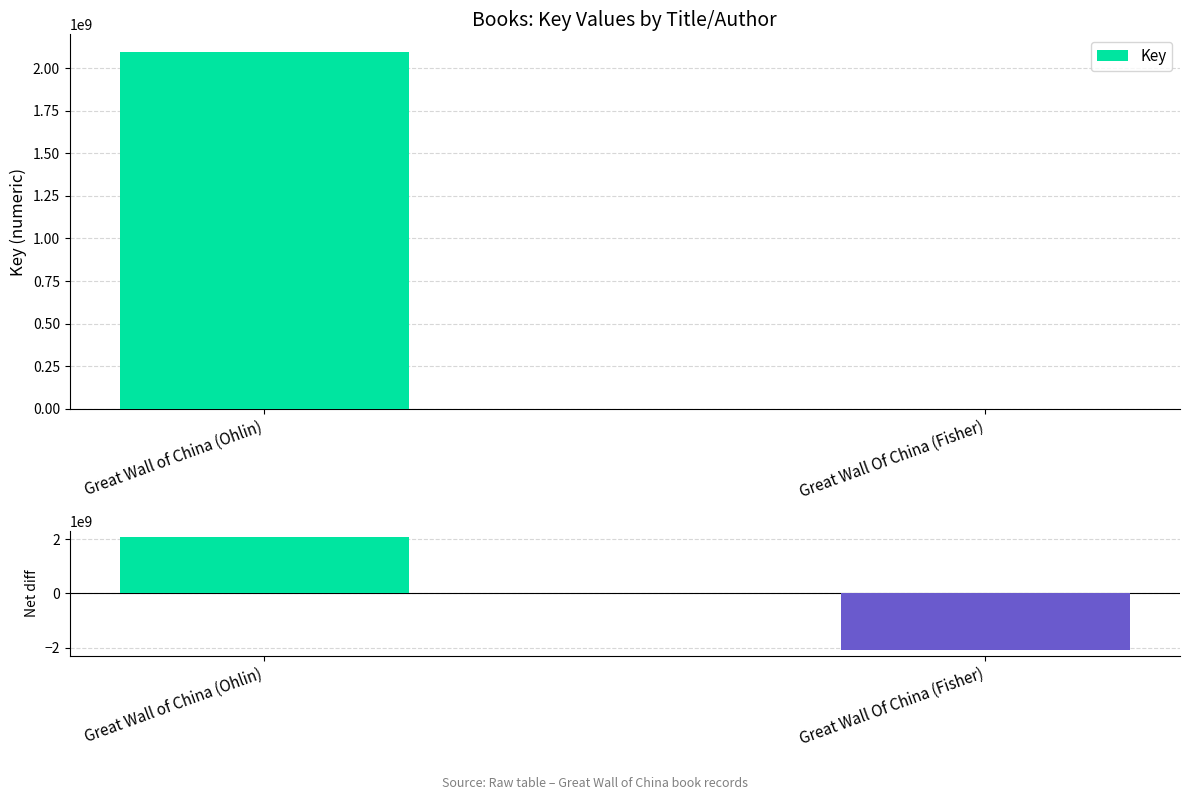

What is the difference between the highest and lowest values at Great Wall of China (Ohlin)?

7936